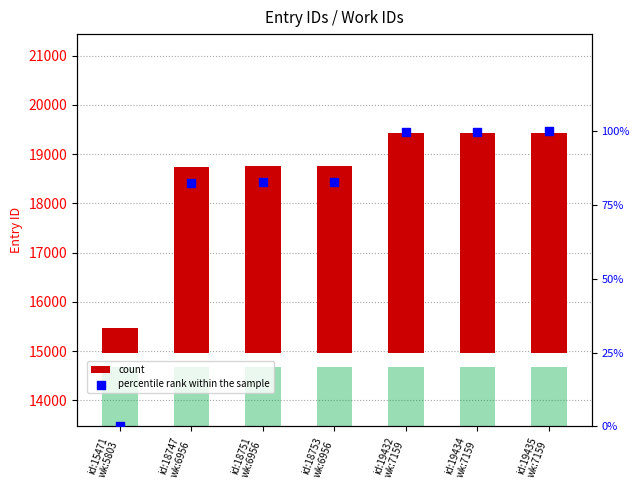

Is the value of count at id:19432
wk:7159 greater than the value of percentile rank within the sample at id:18751
wk:6956?

Yes